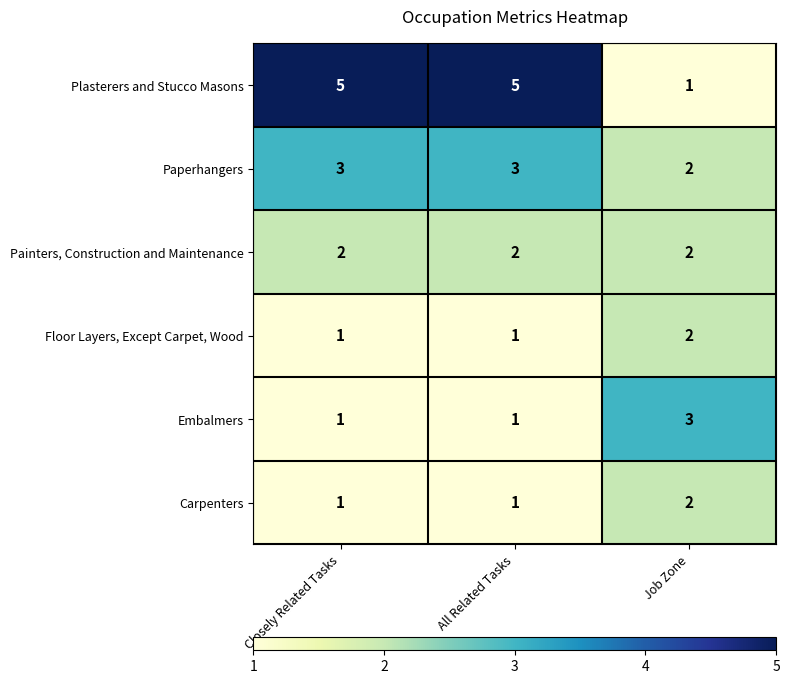

What is the sum of all Embalmers values?

5